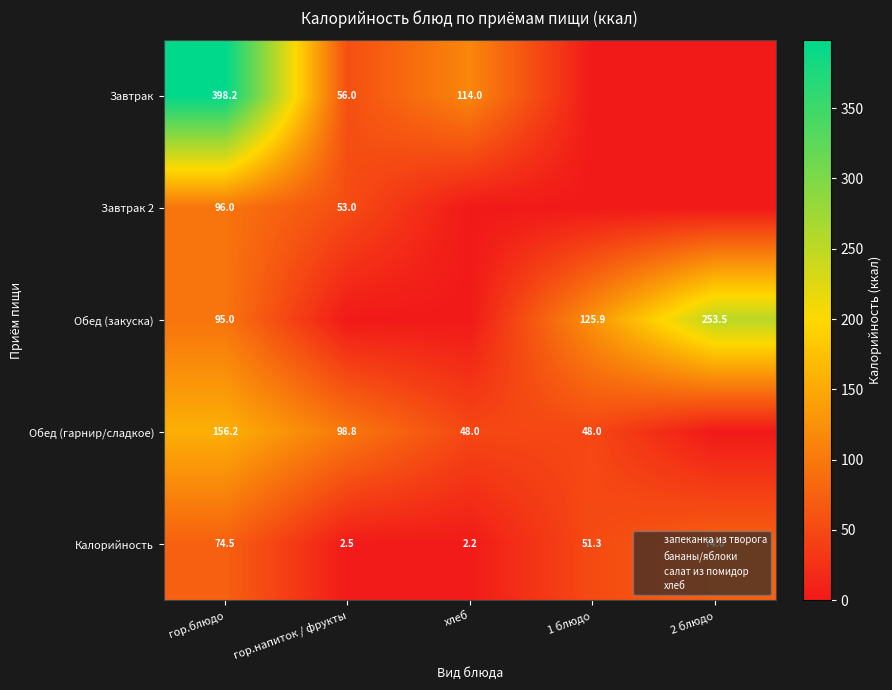

List the series in order of their peak value, lowest first.

Калорийность, Завтрак 2, Обед (гарнир/сладкое), Обед (закуска), Завтрак